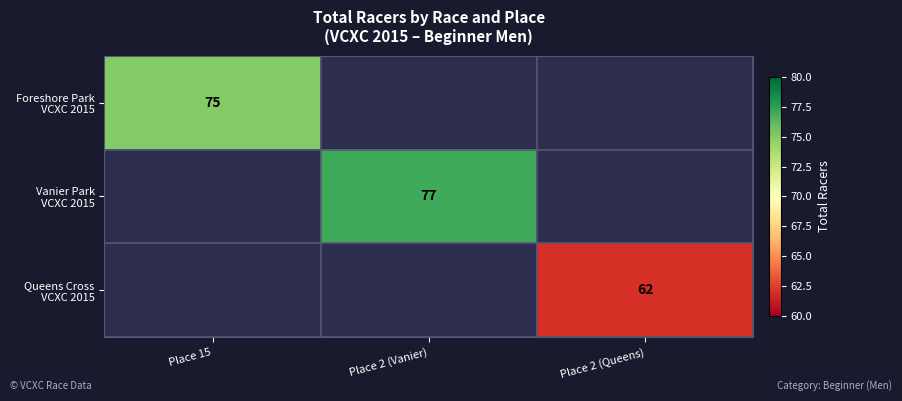

How many data points does each series have?

3